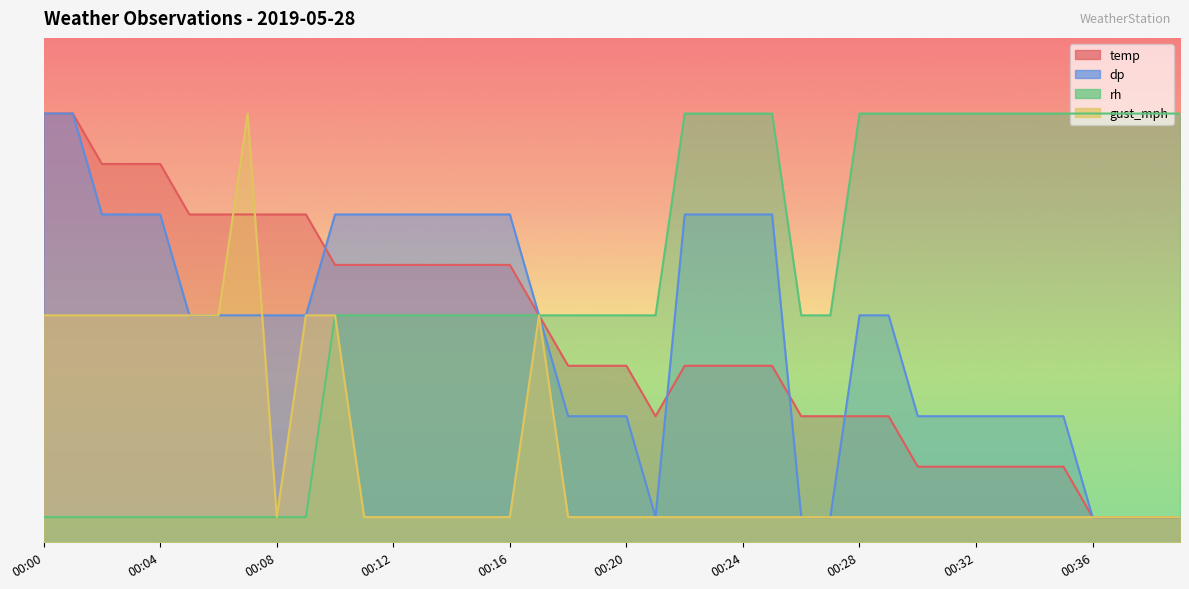

Rank the series by their maximum value, from lowest to highest.

temp, dp, rh, gust_mph